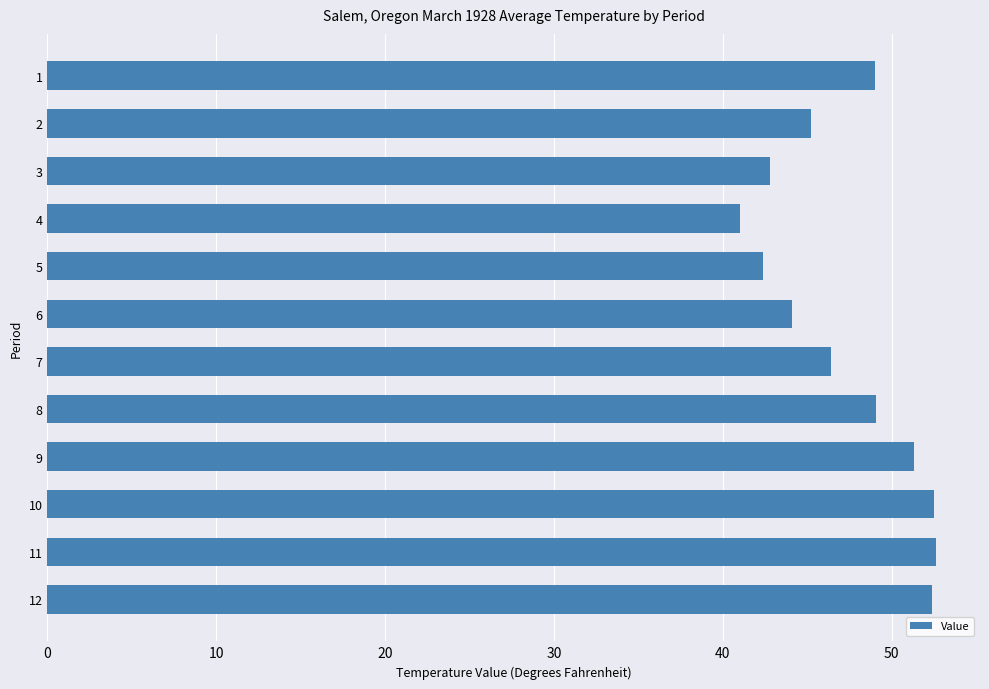

The chart shows a value of 42.4 at 5. True or false?

True